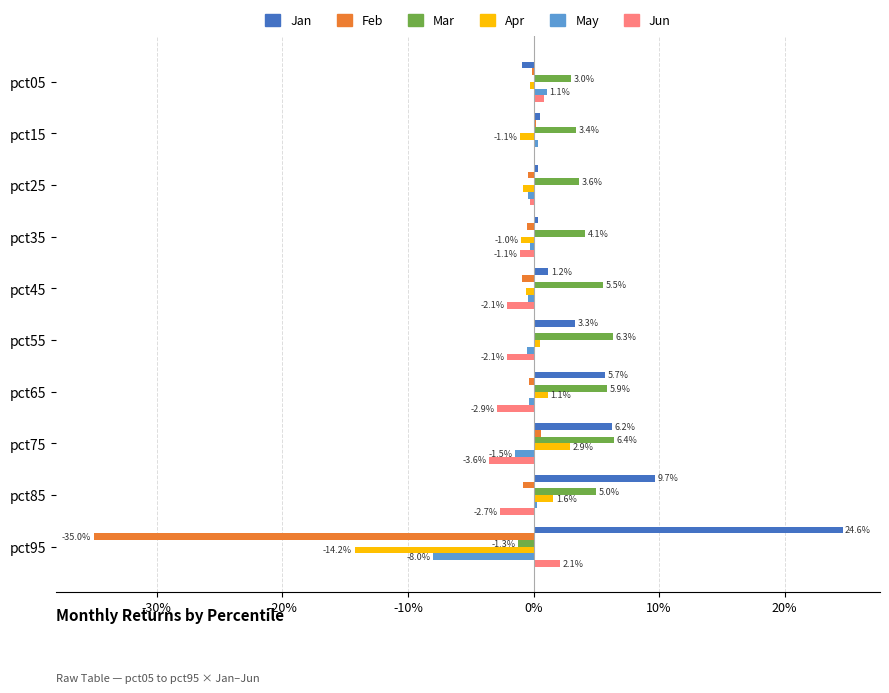

Reading right to left, extract all data points from this chart.

Jan: 0.2	0.1	0.1	0.1	0.0	0.0	0.0	0.0	0.0	-0.0
Feb: -0.4	-0.0	0.0	-0.0	0.0	-0.0	-0.0	-0.0	0.0	-0.0
Mar: -0.0	0.0	0.1	0.1	0.1	0.1	0.0	0.0	0.0	0.0
Apr: -0.1	0.0	0.0	0.0	0.0	-0.0	-0.0	-0.0	-0.0	-0.0
May: -0.1	0.0	-0.0	-0.0	-0.0	-0.0	-0.0	-0.0	0.0	0.0
Jun: 0.0	-0.0	-0.0	-0.0	-0.0	-0.0	-0.0	-0.0	0.0	0.0